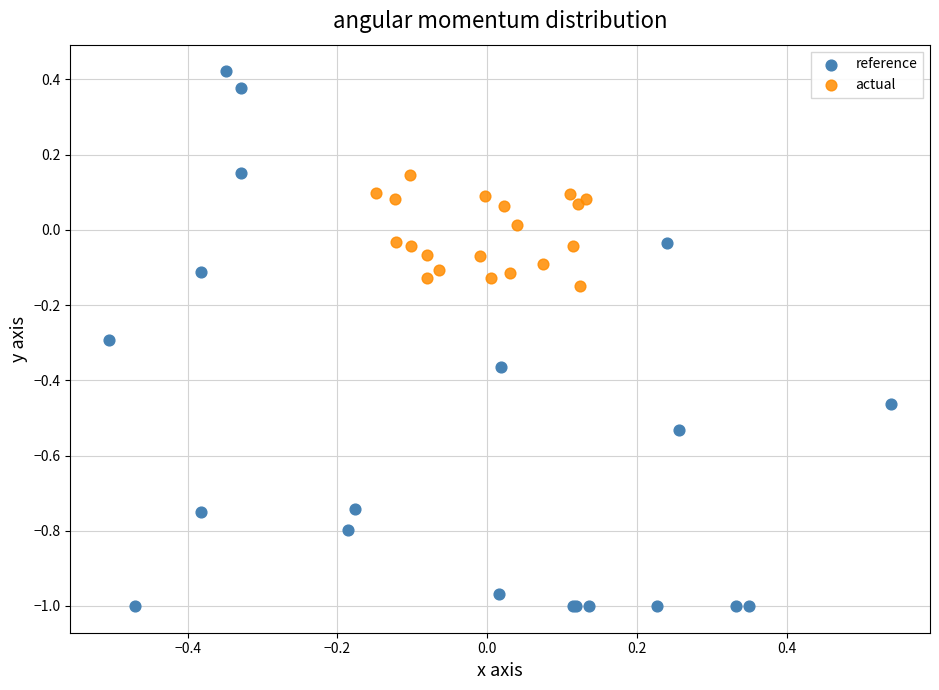

Which series contains the lowest Y value?

reference